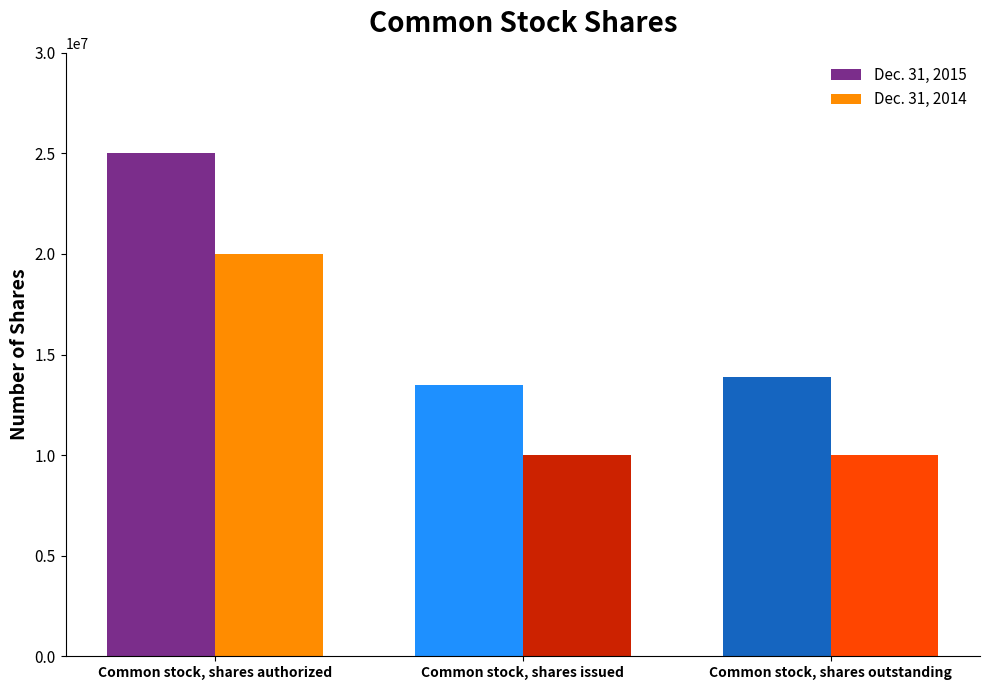

Which series has the widest spread of values?

Dec. 31, 2015